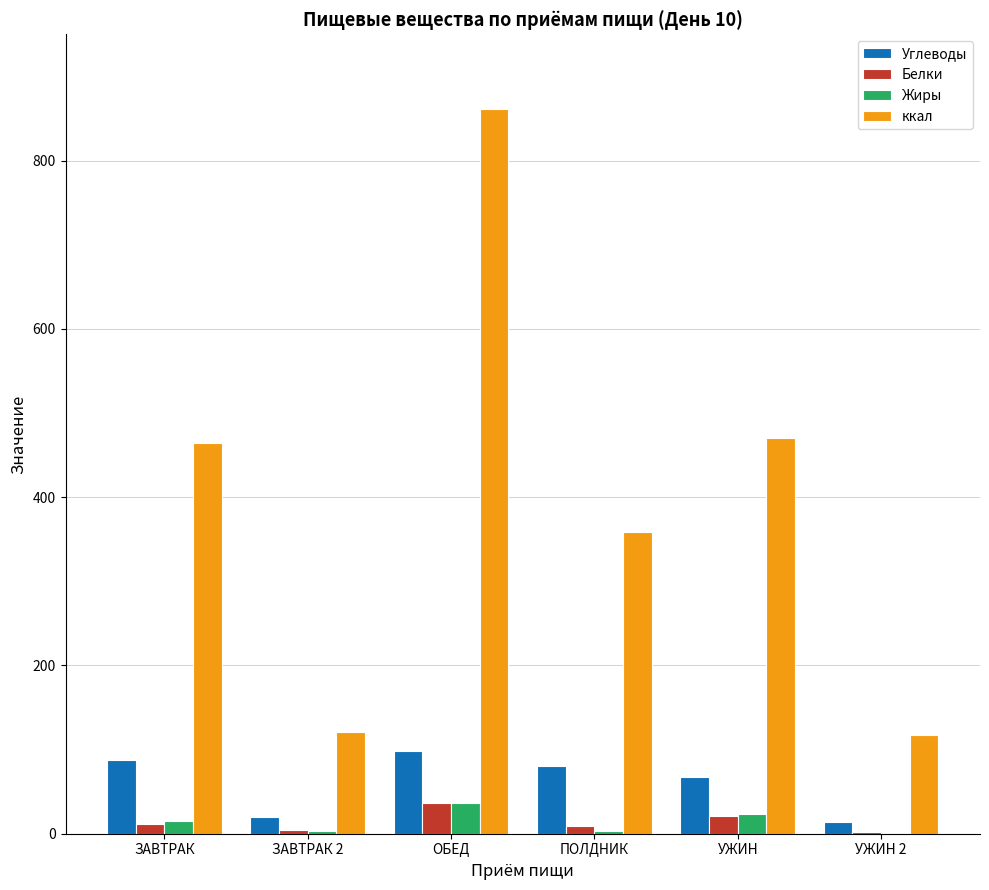

How many series are shown in this chart?

4